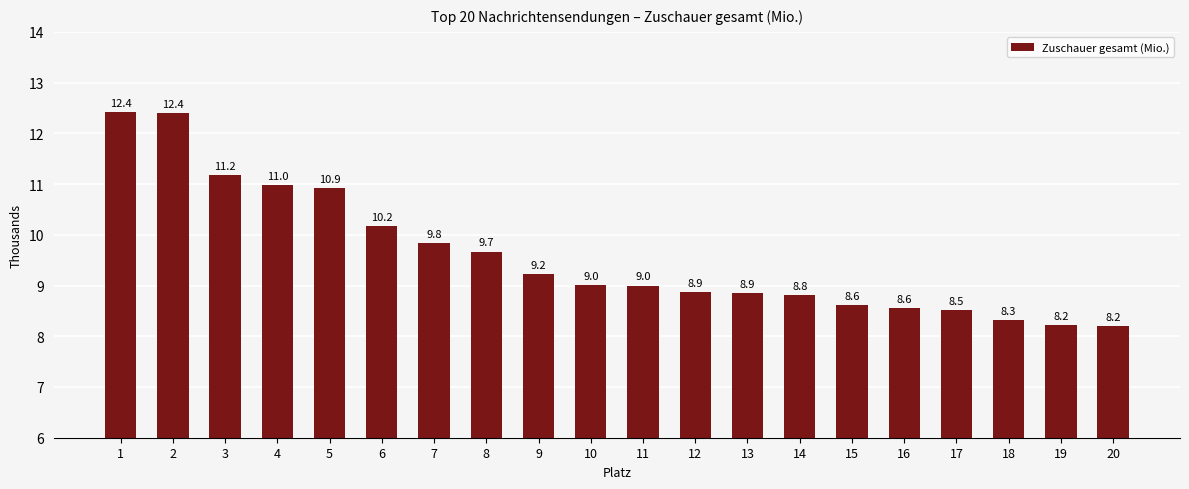

What is the sum of the values at 19 and 8?

17.9